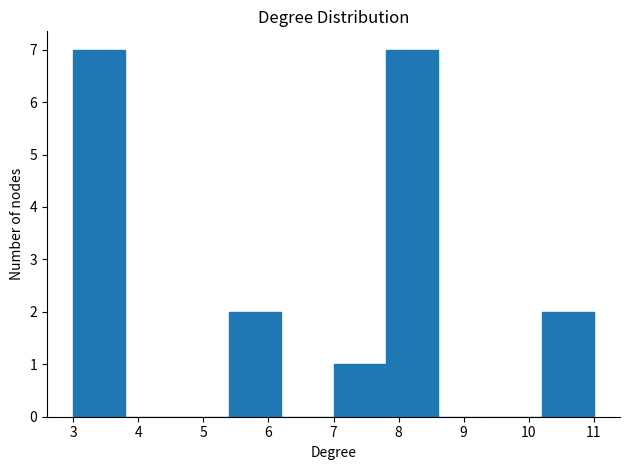

Reading left to right, list every bar in this chart as the range it spans on the x-axis followed by its height. The values are not printed on the chart, so give them approximately, as read against the axis.

3.0 to 3.8: 7
3.8 to 4.6: 0
4.6 to 5.4: 0
5.4 to 6.2: 2
6.2 to 7.0: 0
7.0 to 7.8: 1
7.8 to 8.6: 7
8.6 to 9.4: 0
9.4 to 10.2: 0
10.2 to 11.0: 2